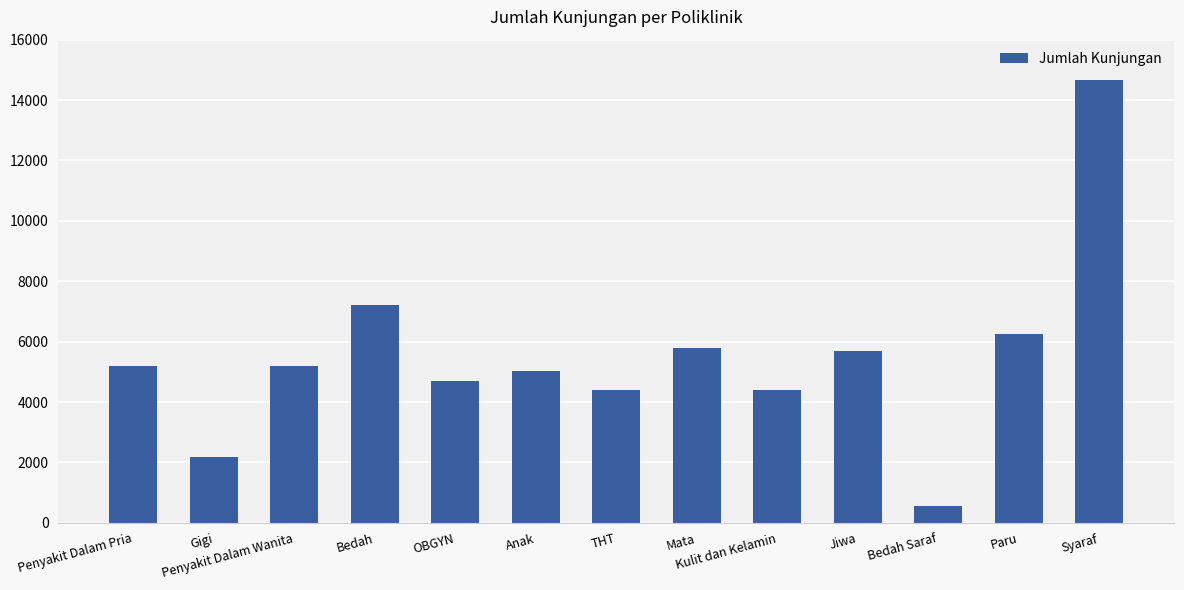

Does the chart contain any negative values?

No